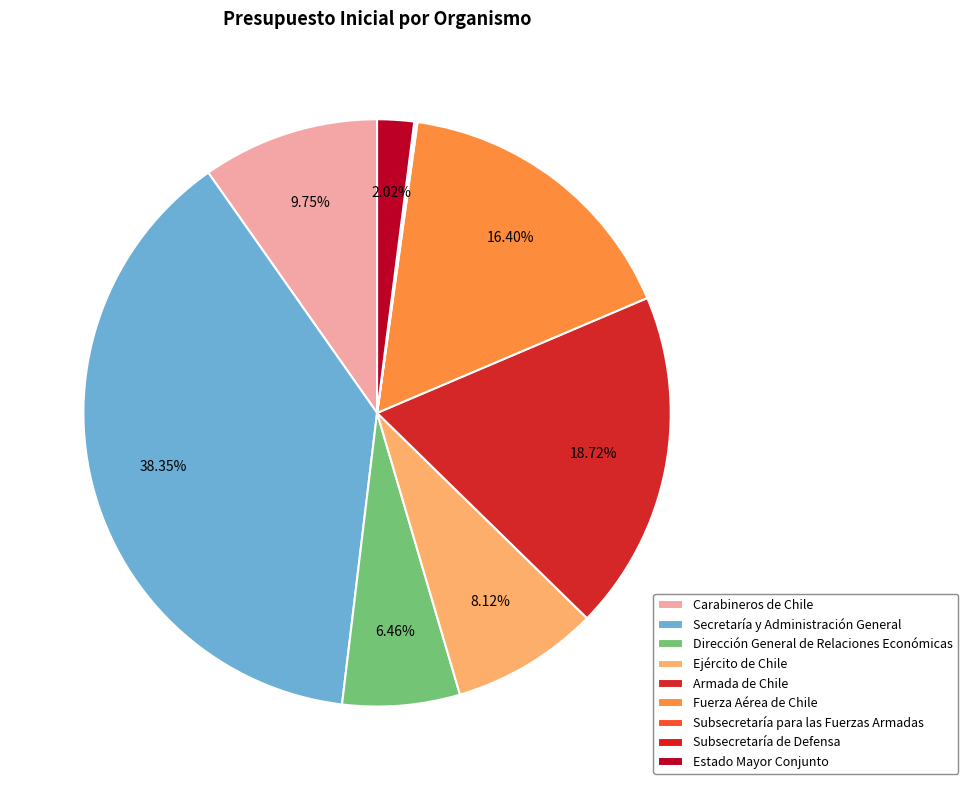

Which category has the smallest portion of the pie?

Subsecretaría para las Fuerzas Armadas